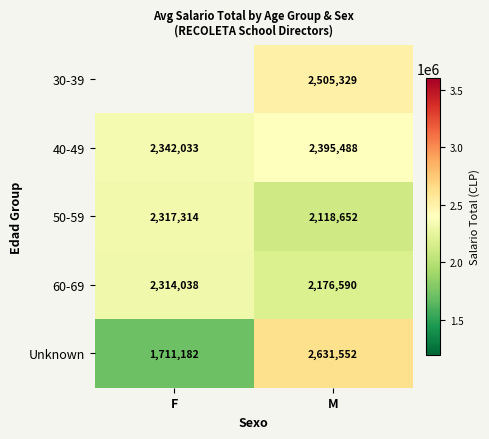

Rank the categories by 40-49 value from highest to lowest.

M, F